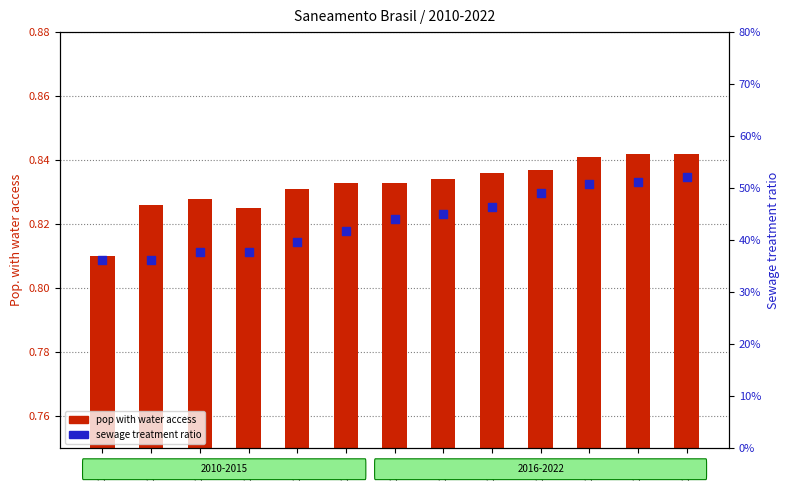

What is the total value across all series at 2015?

1.2